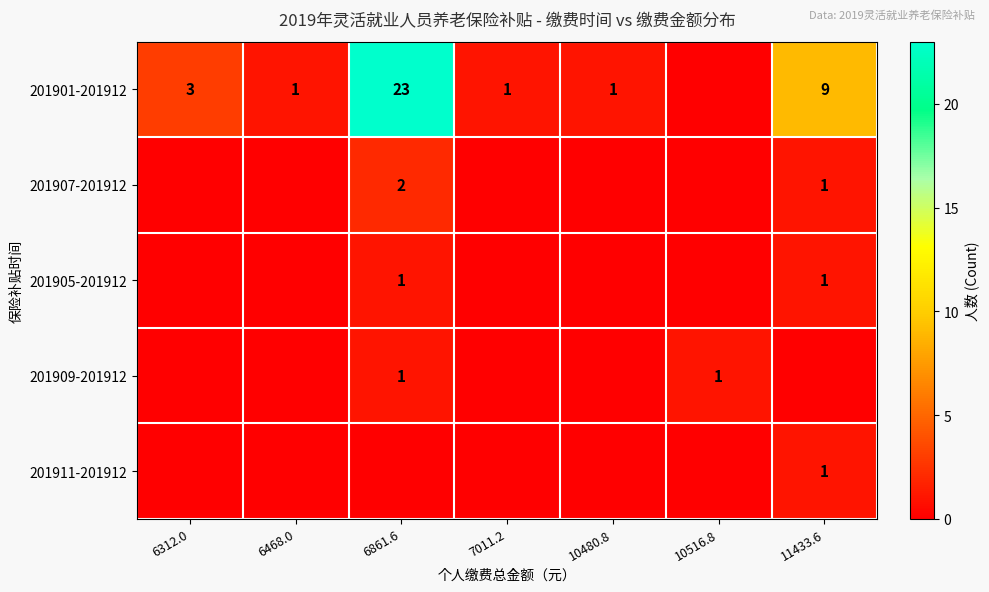

The 201911-201912 series shows 0 at 11433.6. True or false?

False